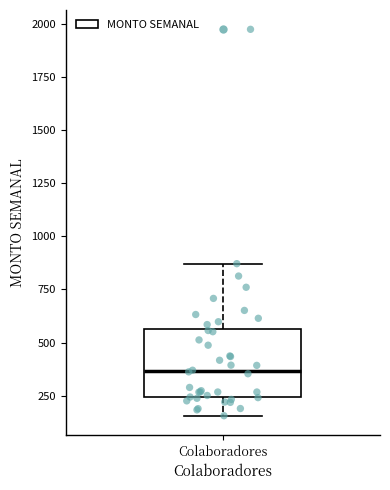

Read this box plot against the y-axis: the position of the median line, the range covered by the box, and the ends of both whiskers. The values are not printed on the chart, so give them approximately, as read against the axis.

median 350, box 250 to 550, whiskers 150 to 850